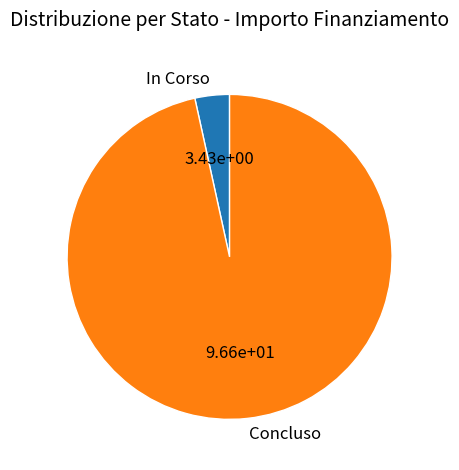

What is the smallest slice in the pie chart?

In Corso